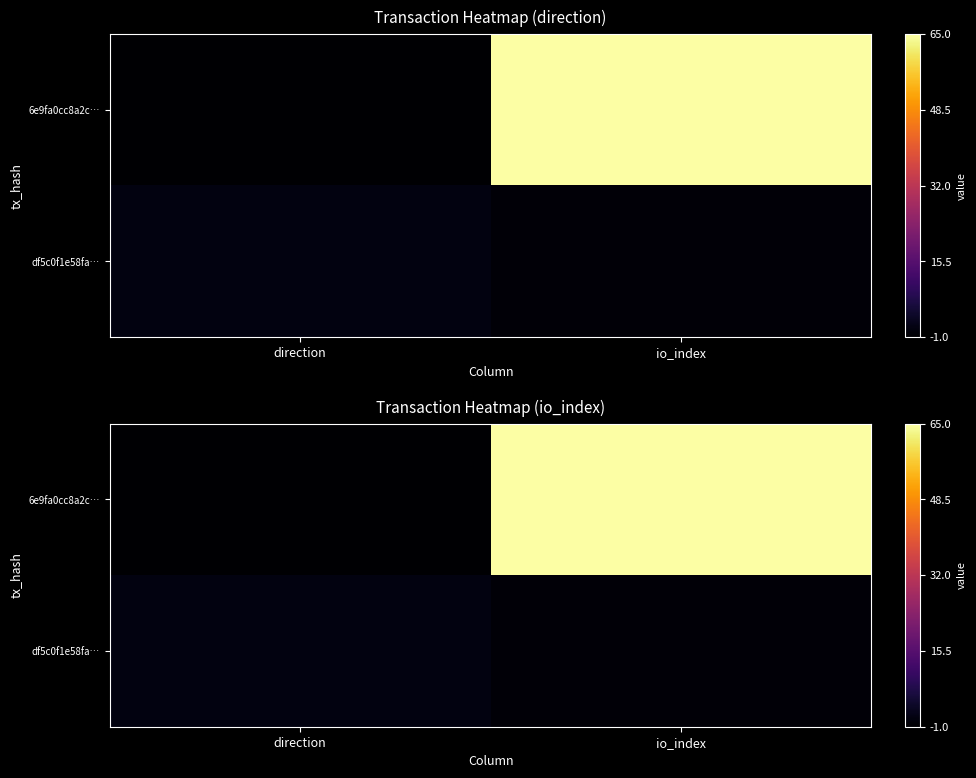

Between direction and io_index, which is larger?

io_index